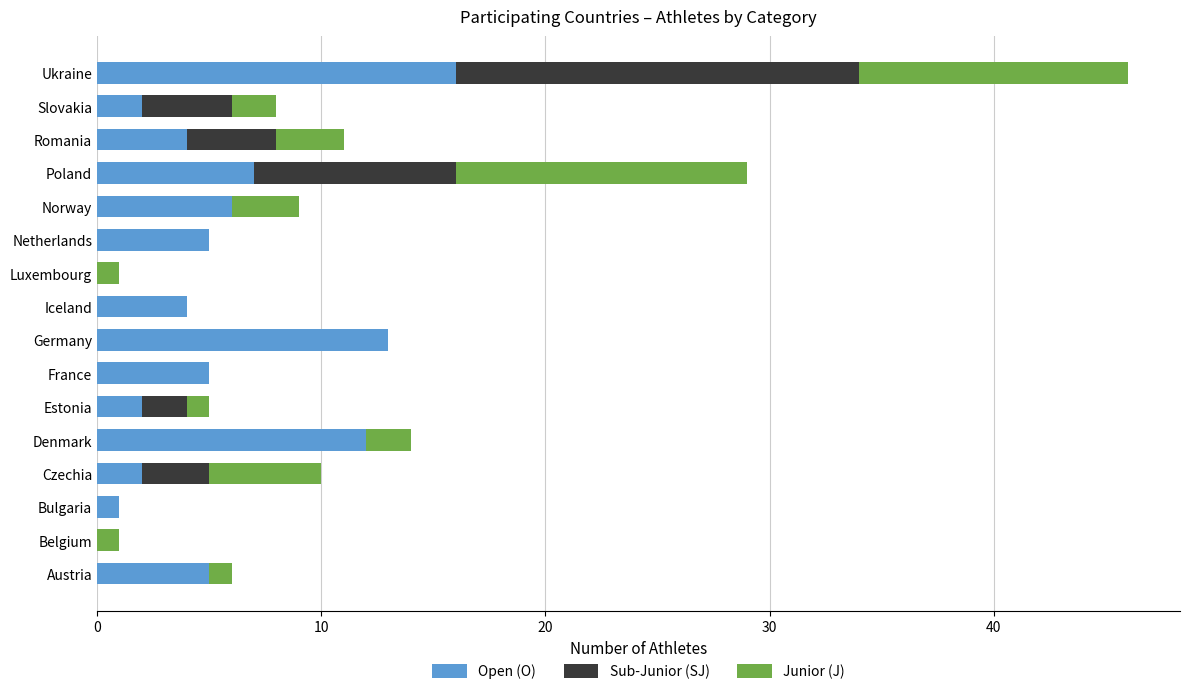

What are all the series names shown in the legend?

Open (O), Sub-Junior (SJ), Junior (J)